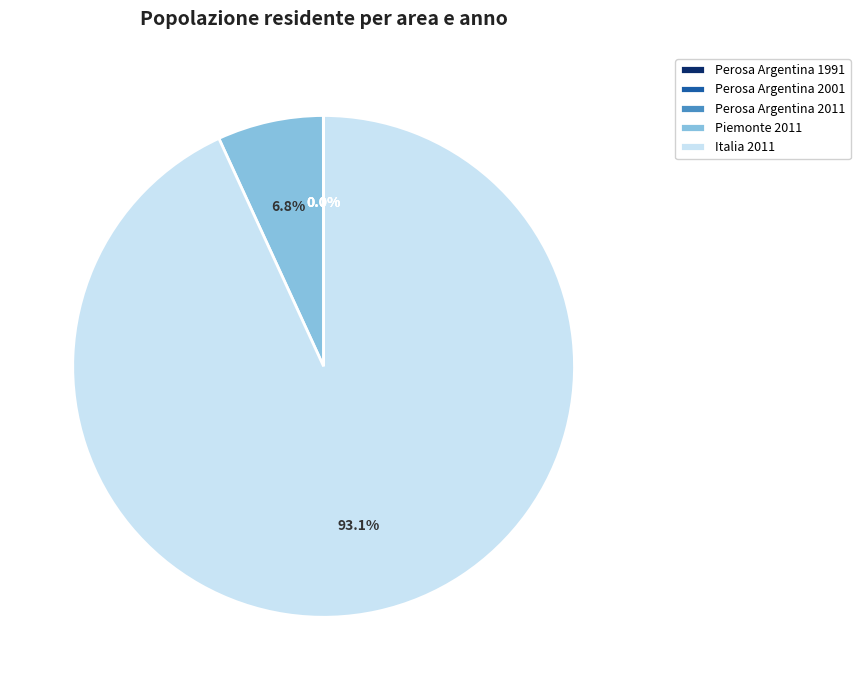

Between Italia 2011 and Piemonte 2011, which is larger?

Italia 2011